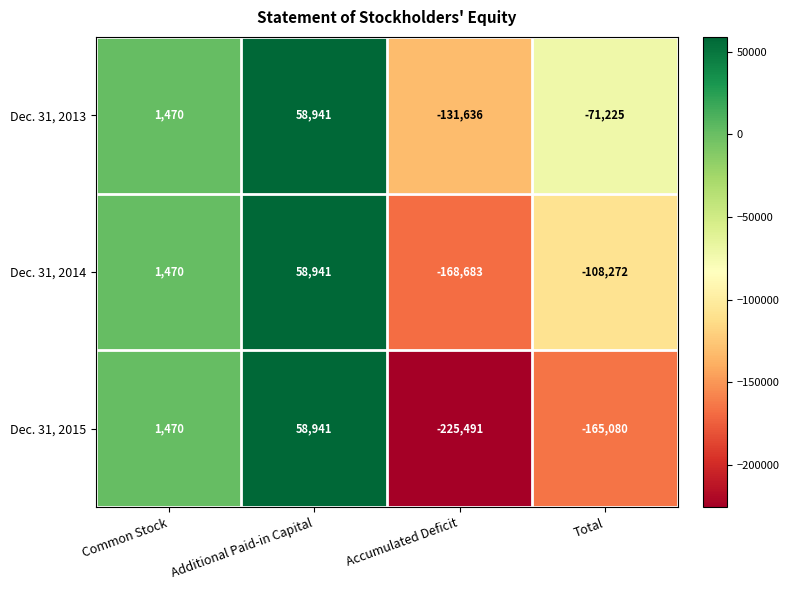

Which series has the largest total across all categories?

Dec. 31, 2013